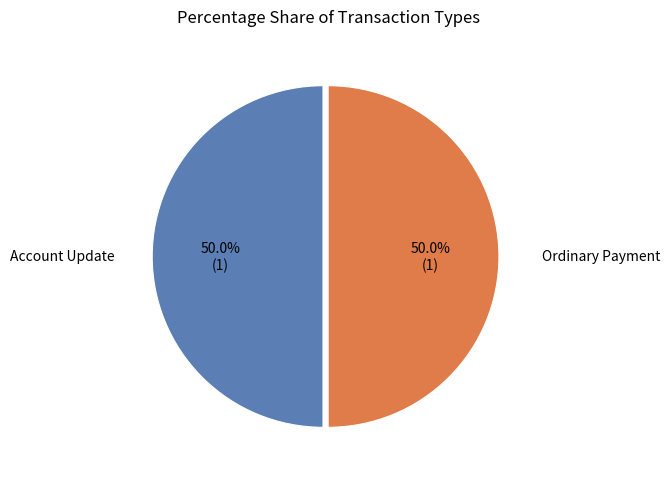

Do Ordinary Payment and Account Update together represent more than half of the pie?

Yes